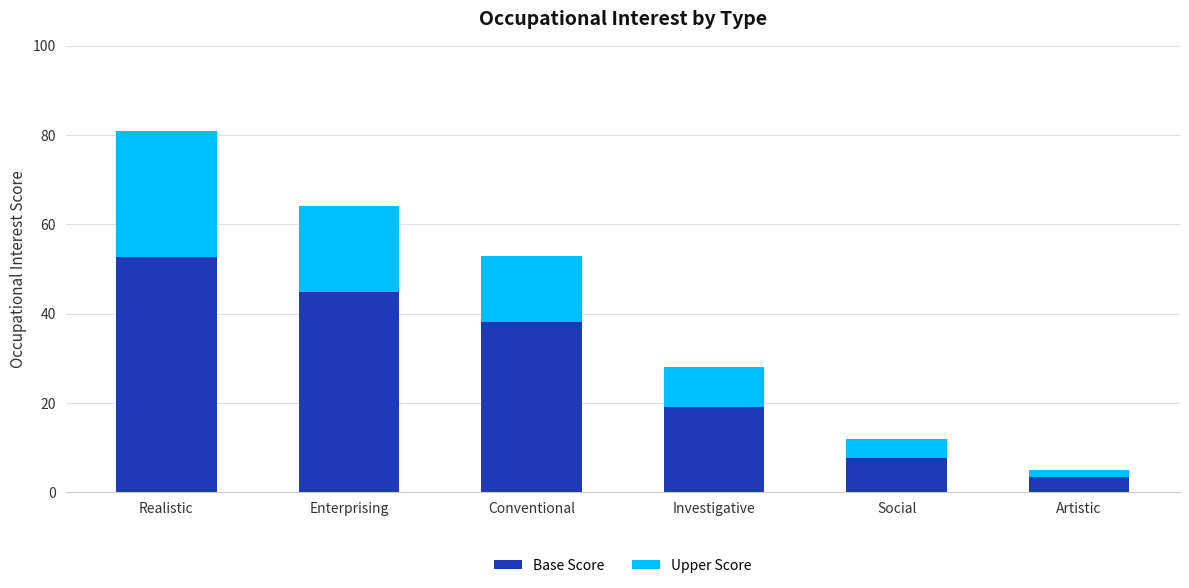

At which category is the sum across all series the highest?

Realistic